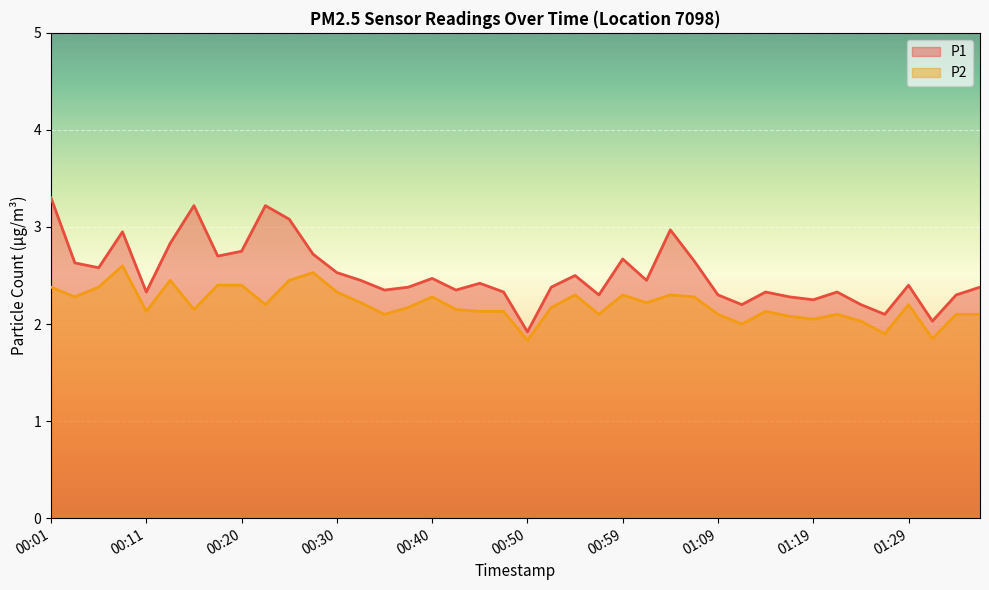

True or false: P1 and P2 intersect in this chart.

False